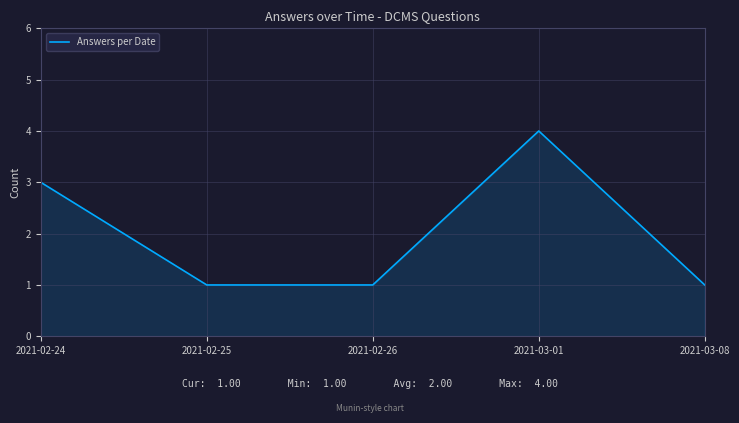

Read the value at 2021-03-01.

4